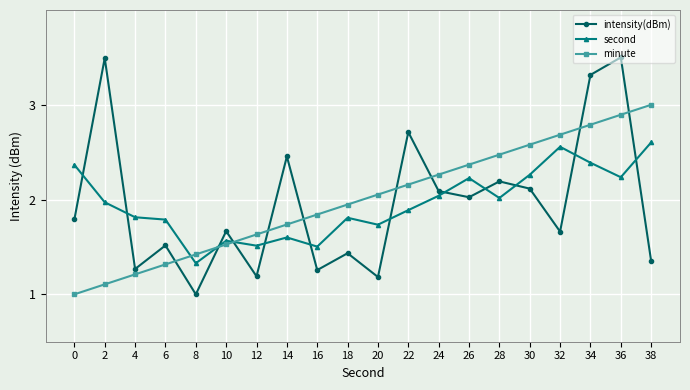

Between which two adjacent categories do minute and second first intersect?

6 and 8